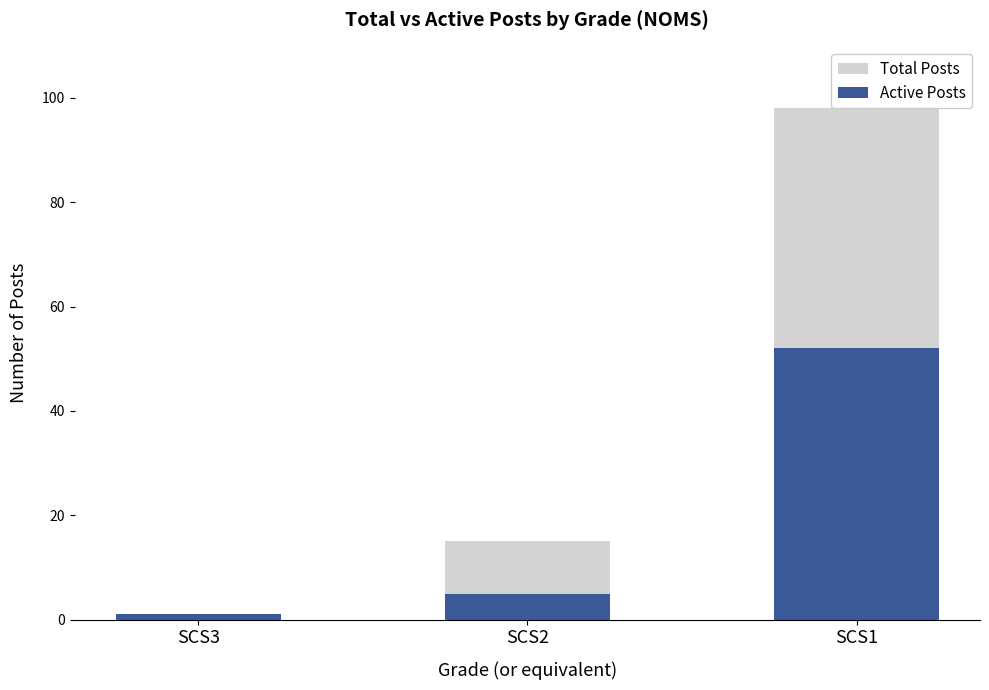

At which label is Active Posts closest to 26?

SCS2